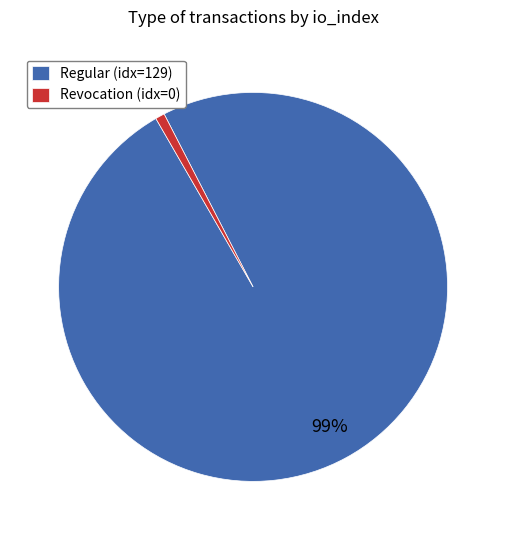

What is the majority slice?

Regular (idx=129)